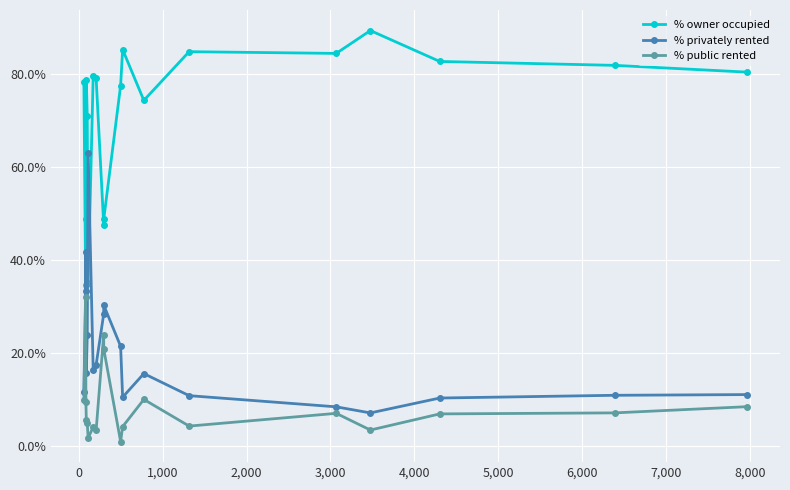

Which series has the largest total across all categories?

% owner occupied